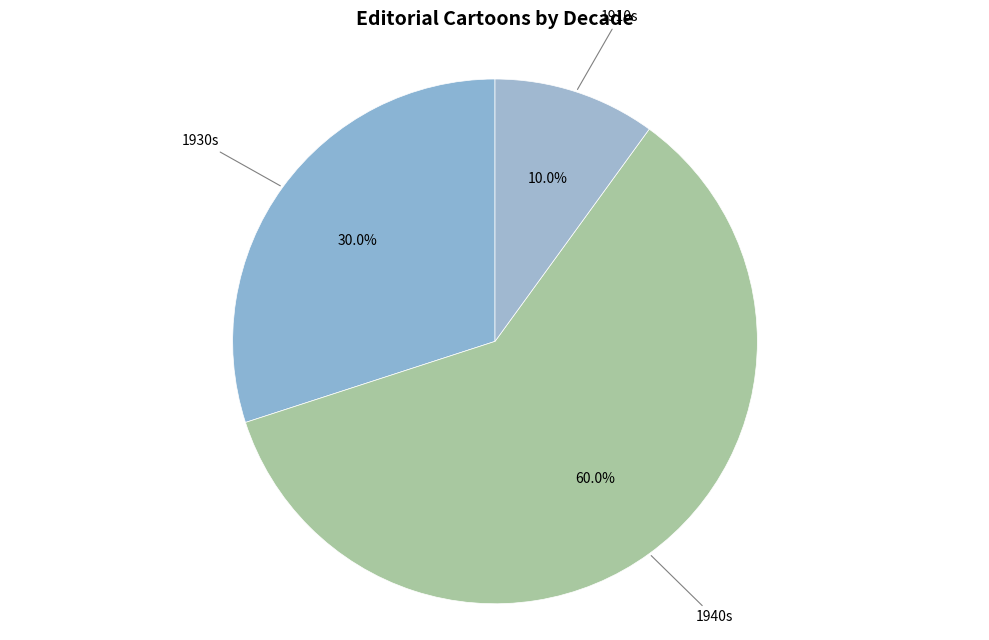

Count the number of slices in the pie.

3